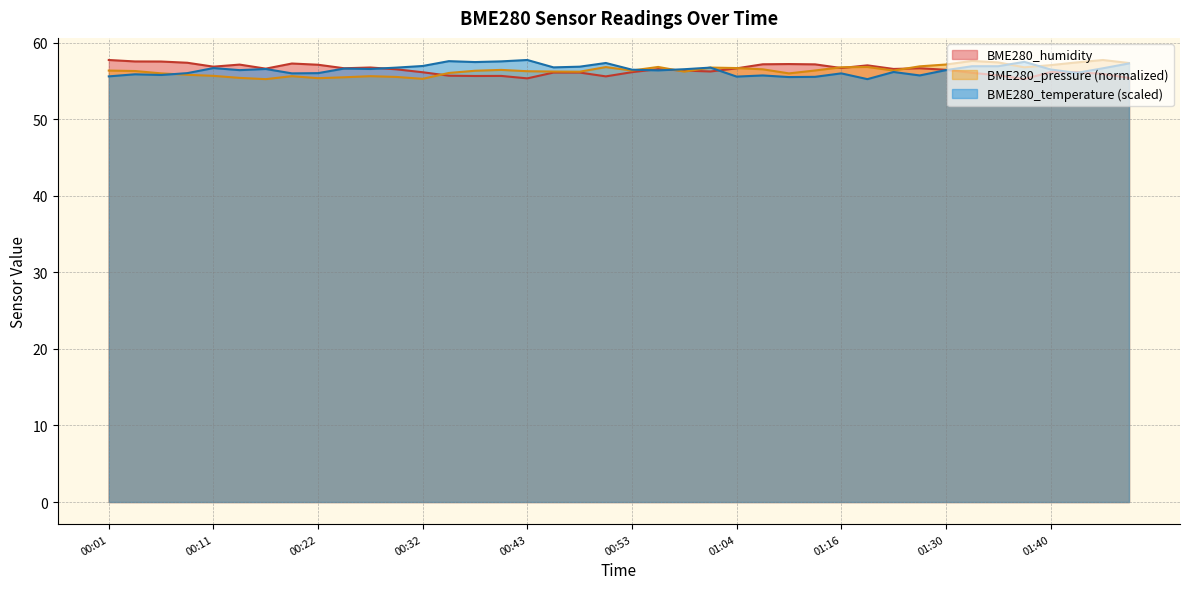

What is the label of the 3rd point from the right?

01:43